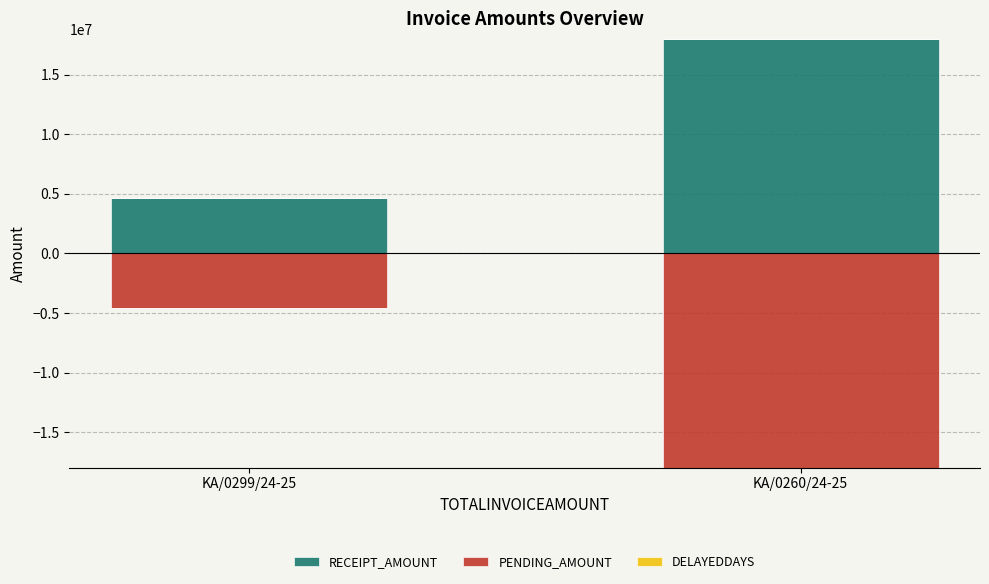

How many groups of bars are there?

2